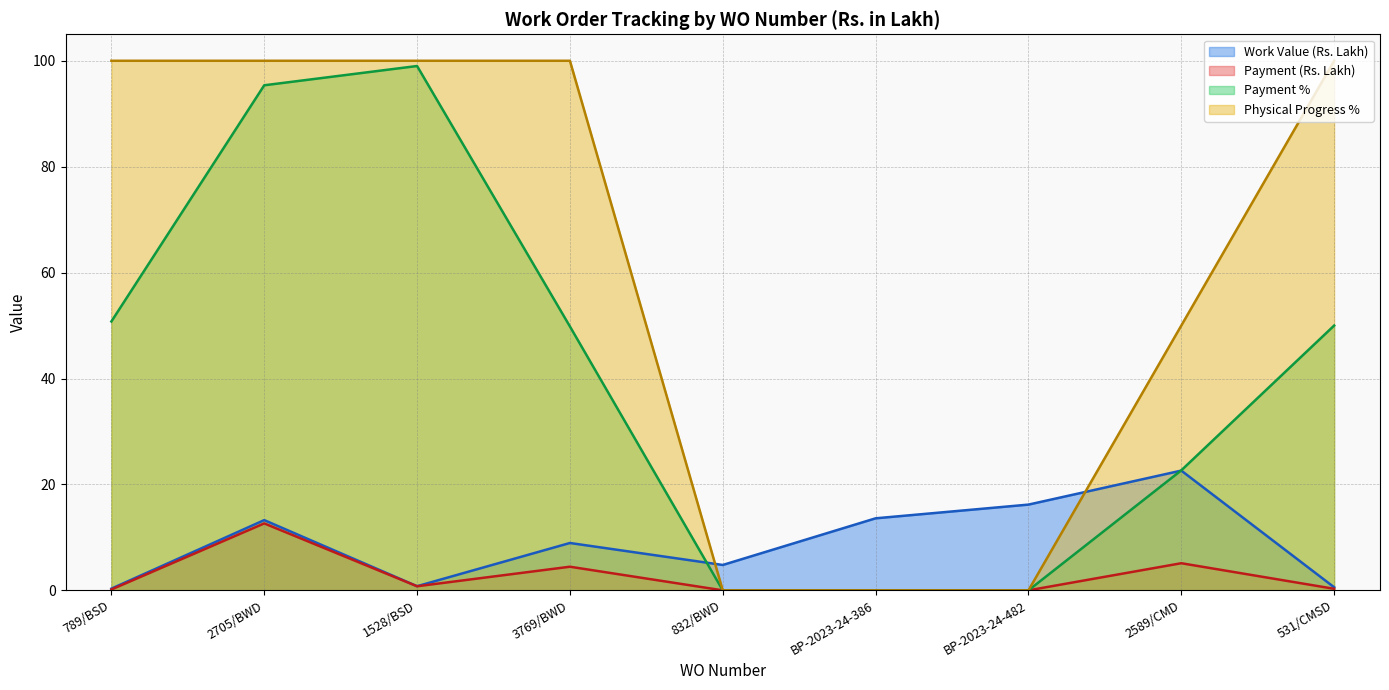

Reading left to right, list all the values displayed in this chart.

Work Value (Rs. Lakh): 0.3	13.3	0.8	8.9	4.8	13.6	16.2	22.6	0.6
Payment (Rs. Lakh): 0.2	12.6	0.8	4.5	0.0	0.0	0.0	5.1	0.3
Payment %: 50.8	95.4	99.0	49.8	0.0	0.0	0.0	22.7	50.0
Physical Progress %: 100.0	100.0	100.0	100.0	0.0	0.0	0.0	50.0	100.0